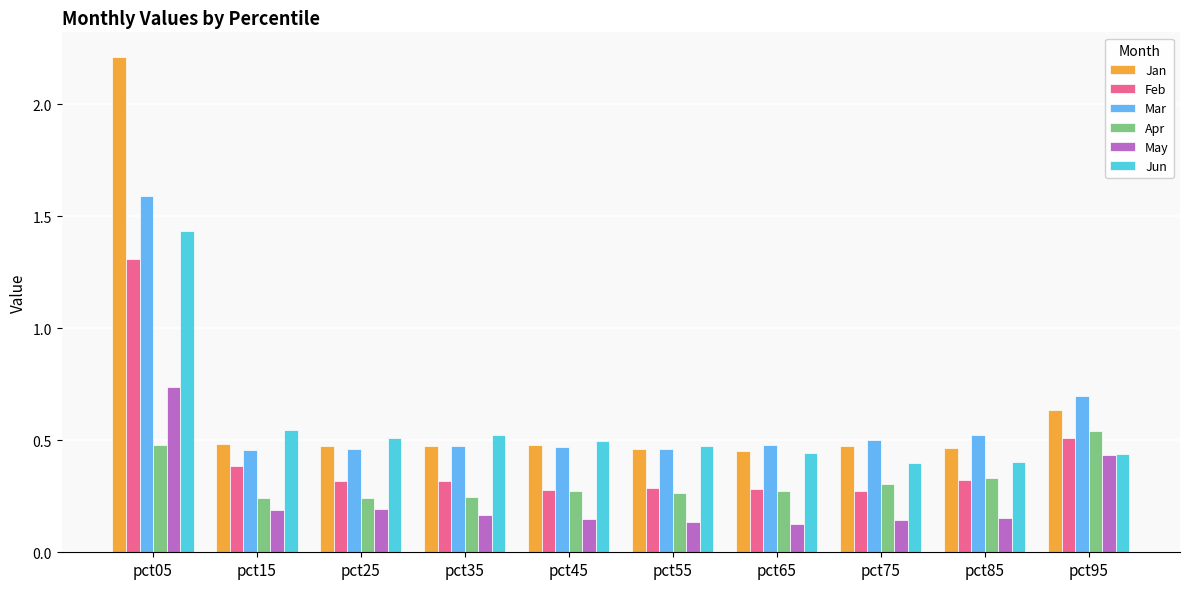

List the series in order of their peak value, highest first.

Jan, Mar, Jun, Feb, May, Apr